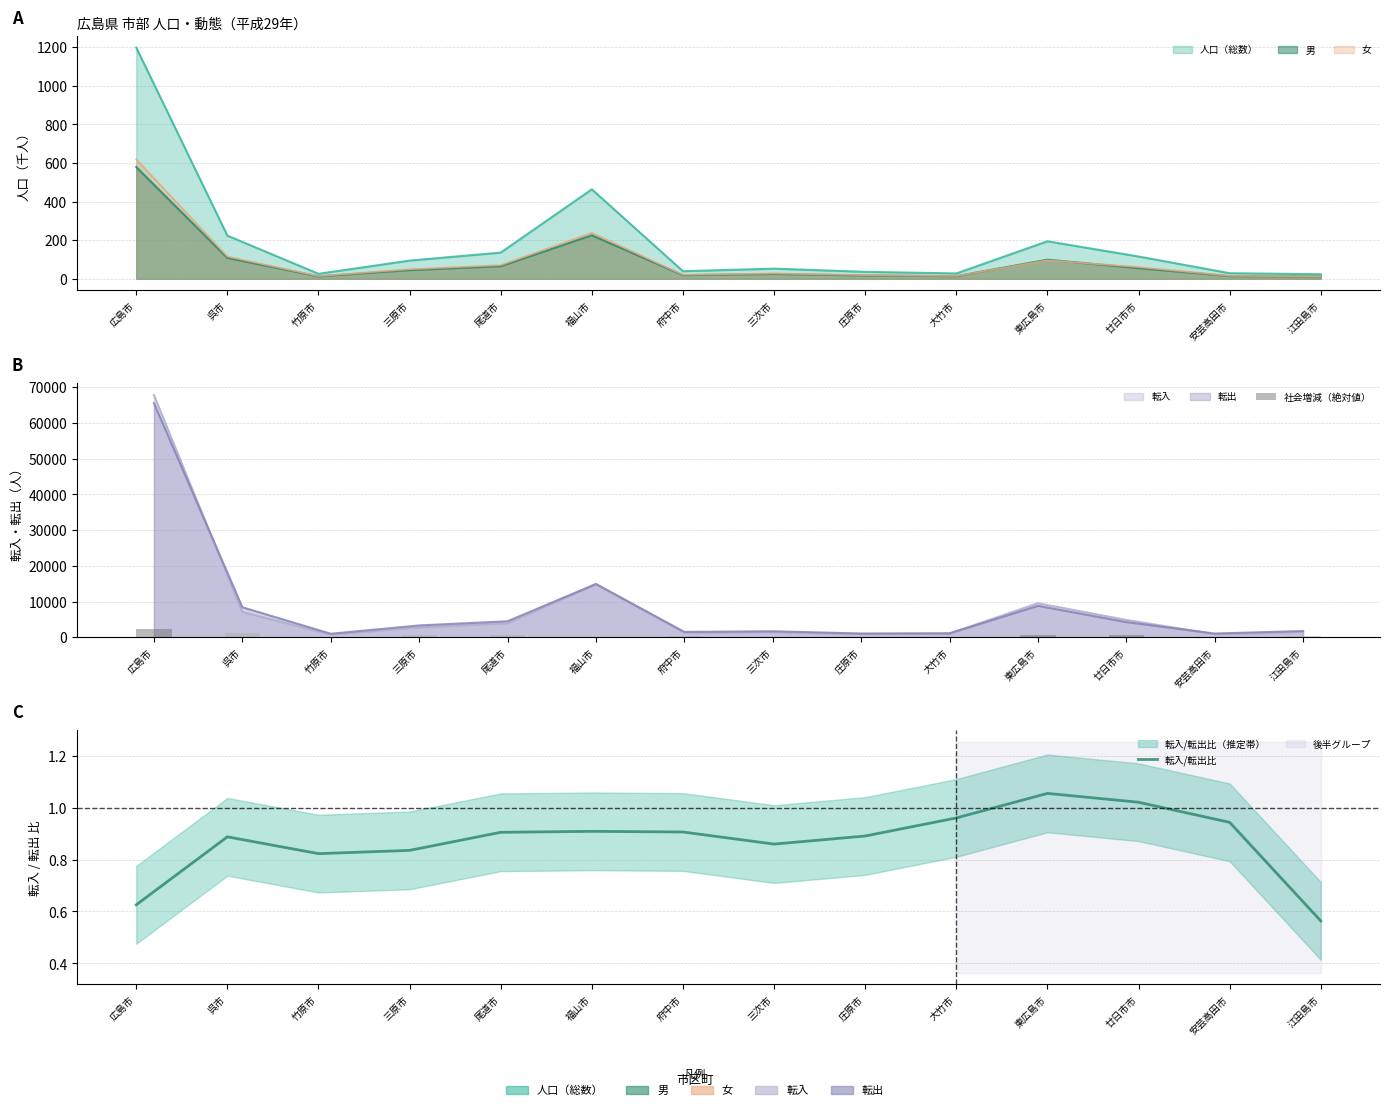

At which category is the sum across all series the highest?

広島市